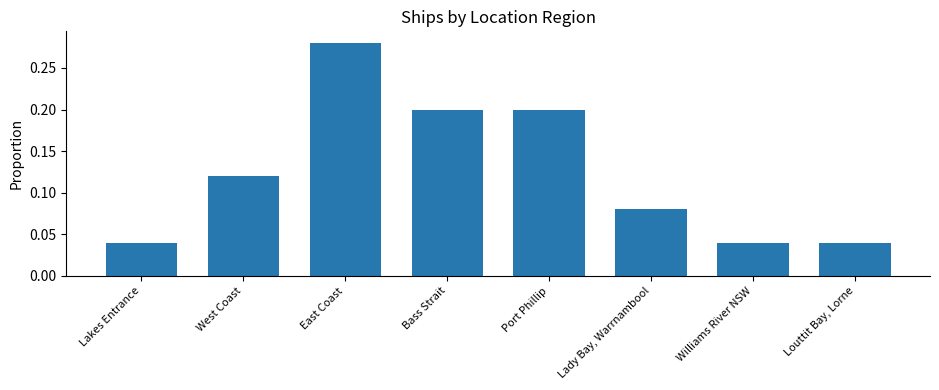

What is the label of the 3rd bar from the left?

East Coast